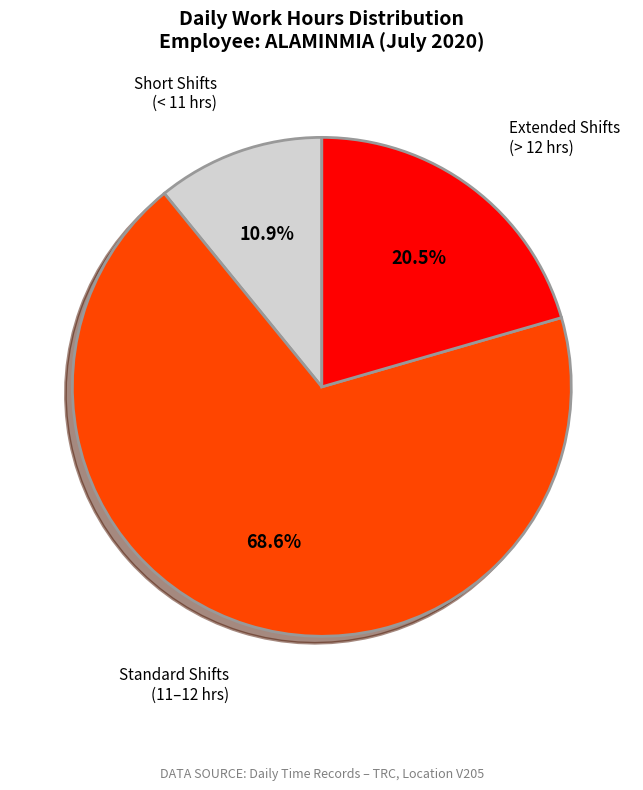

What percentage is NOT represented by Extended Shifts (> 12 hrs)?

79.5%